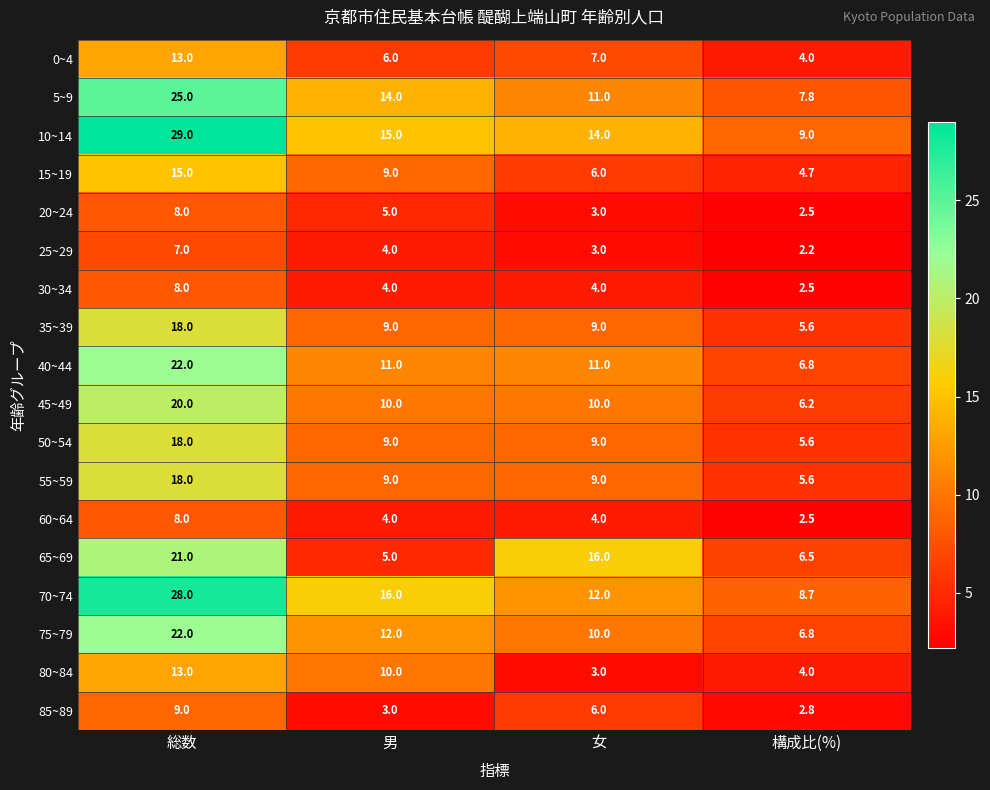

The 5~9 series shows 11.7 at 構成比(%). True or false?

False